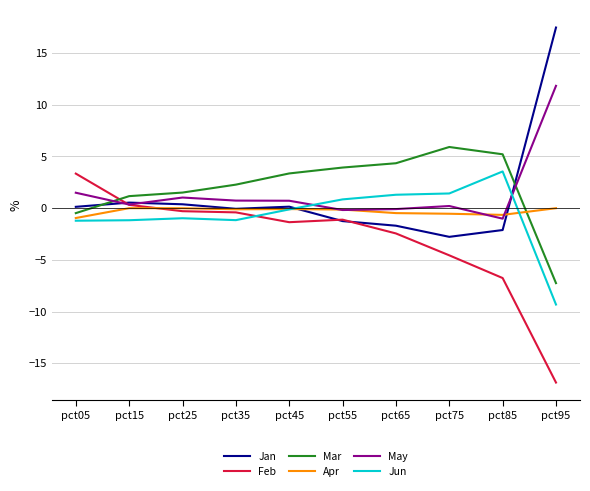

How many times do Jun and May cross each other?

2